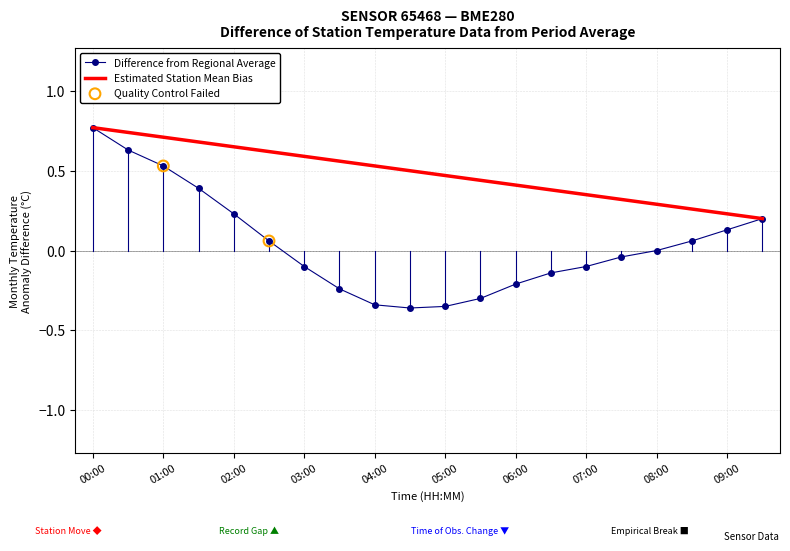

Which series has the widest spread of values?

Difference from Regional Average